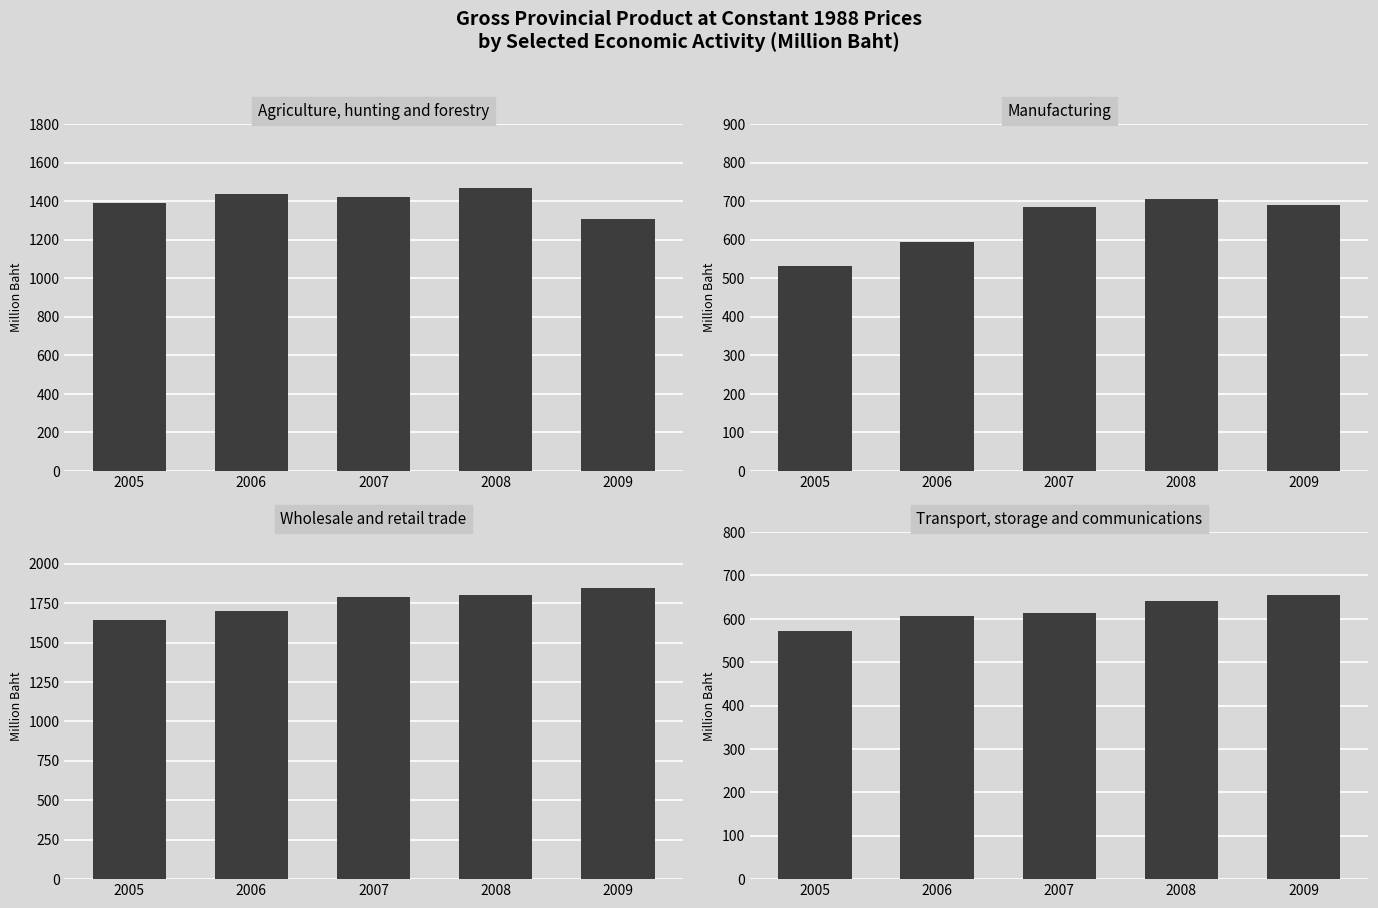

What are all the series names shown in the legend?

Agriculture, hunting
and forestry, Manufacturing, Wholesale and
retail trade, Transport, storage
and communications